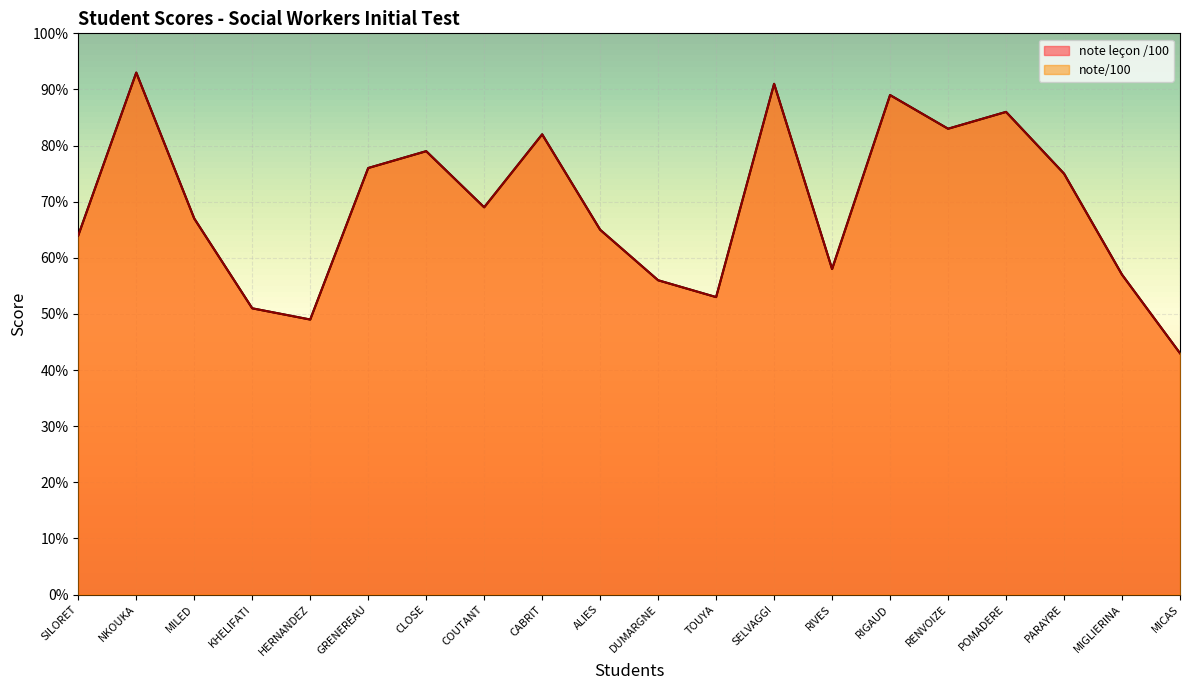

What is the label of the 19th point from the left?

MIGLIERINA